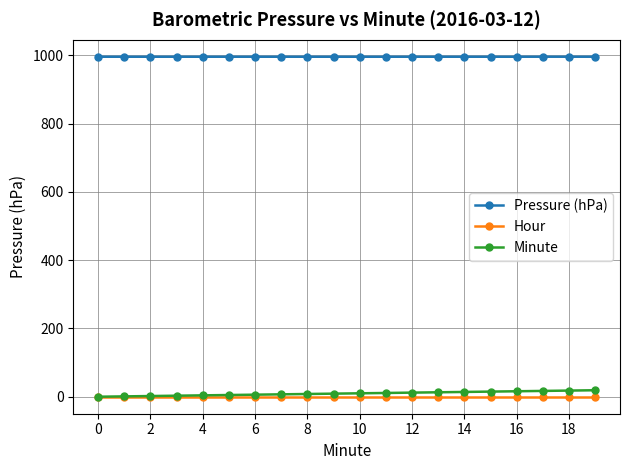

True or false: Pressure (hPa) and Hour intersect in this chart.

False